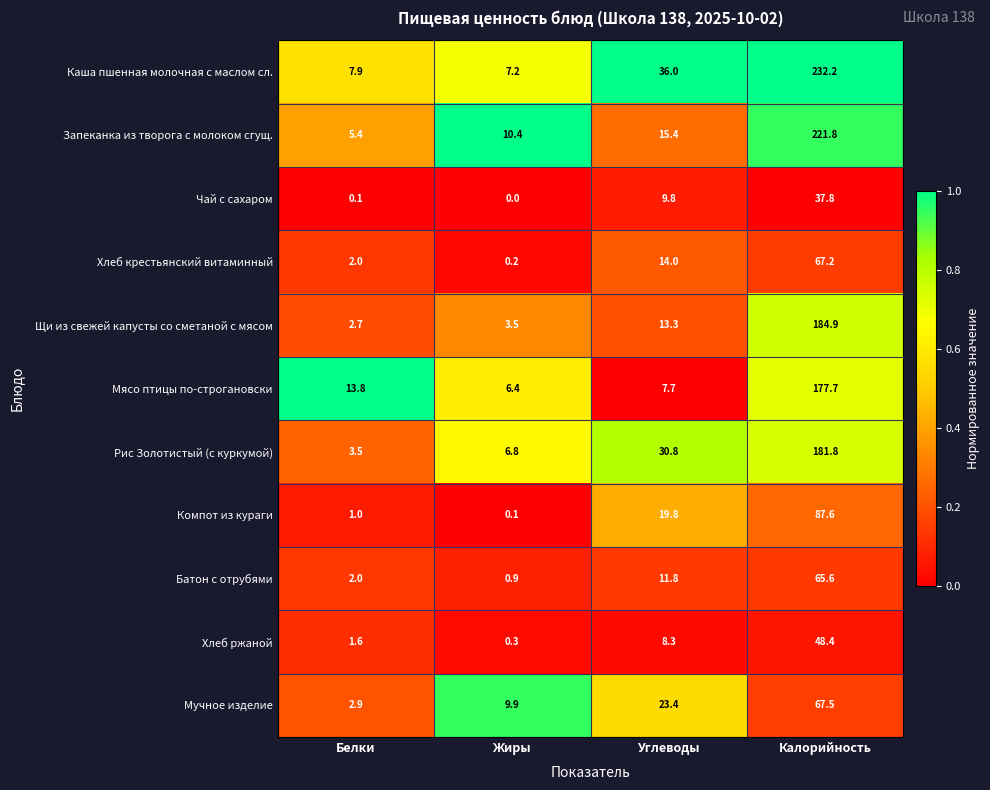

What is the difference between the maximum and minimum values in the Мучное изделие series?

64.6